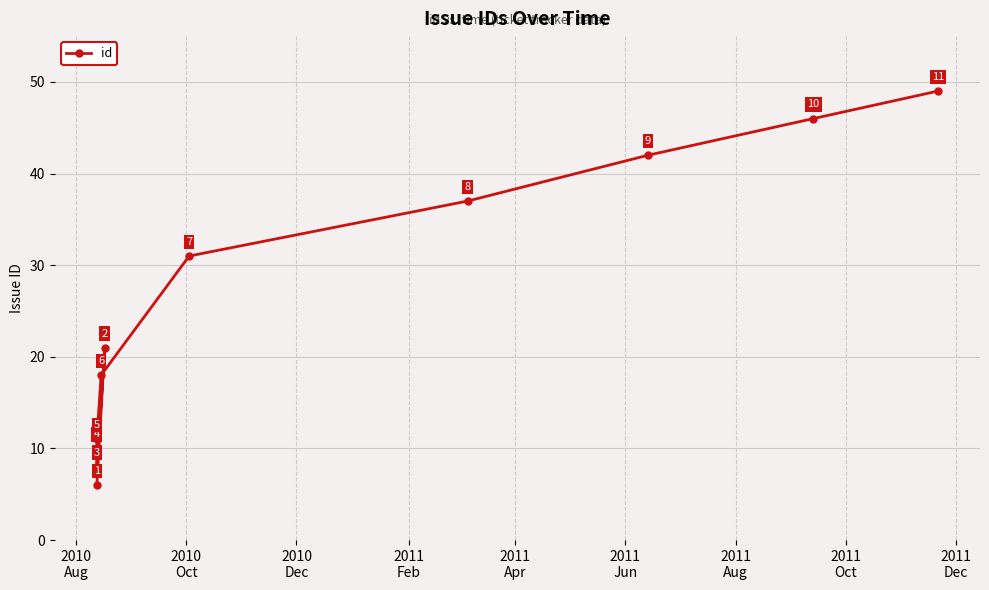

What is the value of the 2nd point from the left?

8